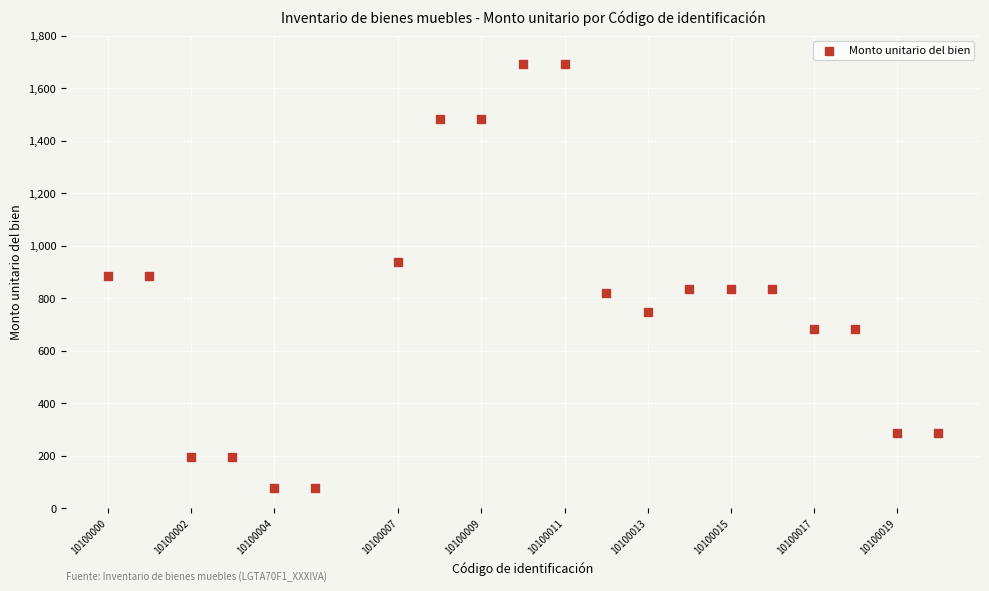

What is the range of Y values (max minus min)?

1618.9